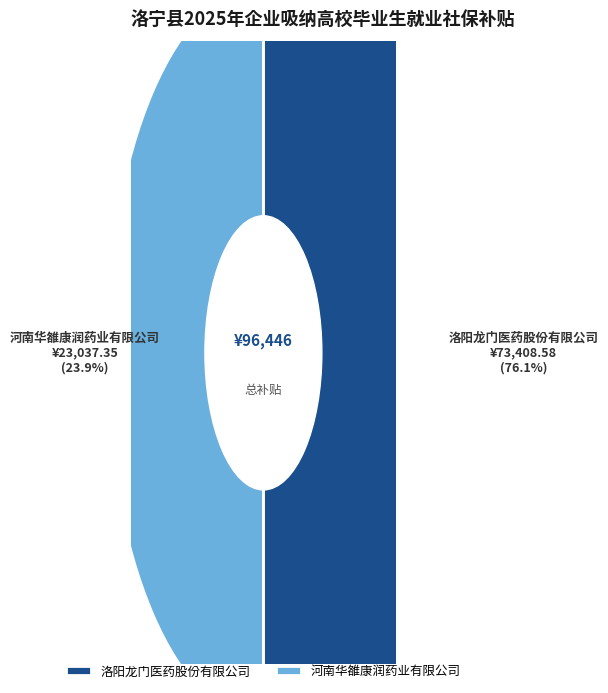

Which slice is the largest?

洛阳龙门医药股份有限公司